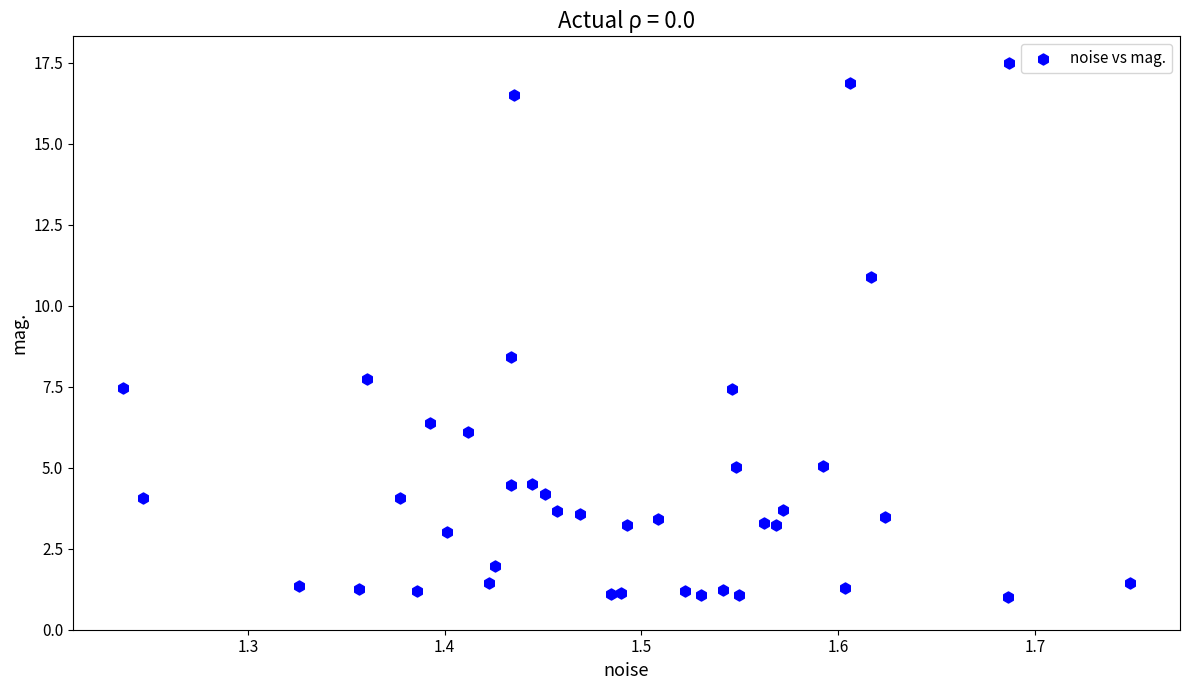

What Y value in the scatter plot is closest to 9?

8.4